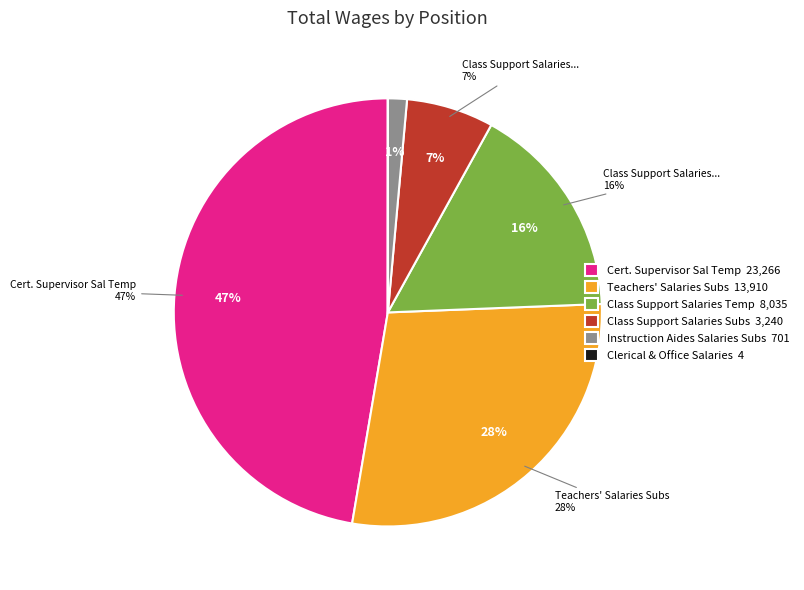

Which has a higher value, Class Support Salaries Temp or Class Support Salaries Subs?

Class Support Salaries Temp